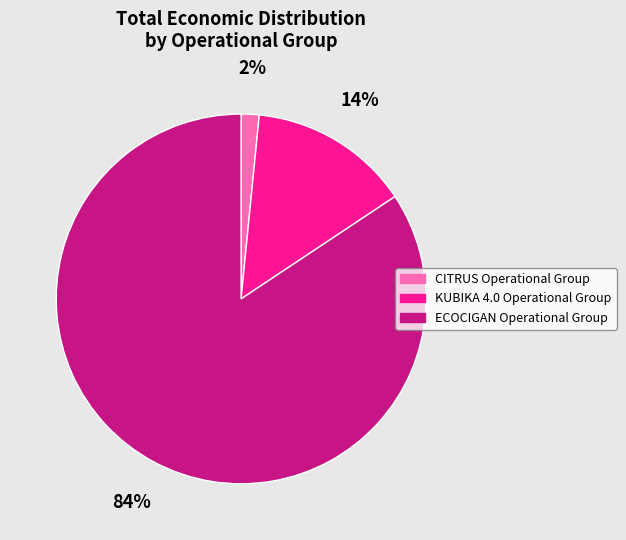

Rank the categories by value from highest to lowest.

ECOCIGAN Operational Group, KUBIKA 4.0 Operational Group, CITRUS Operational Group